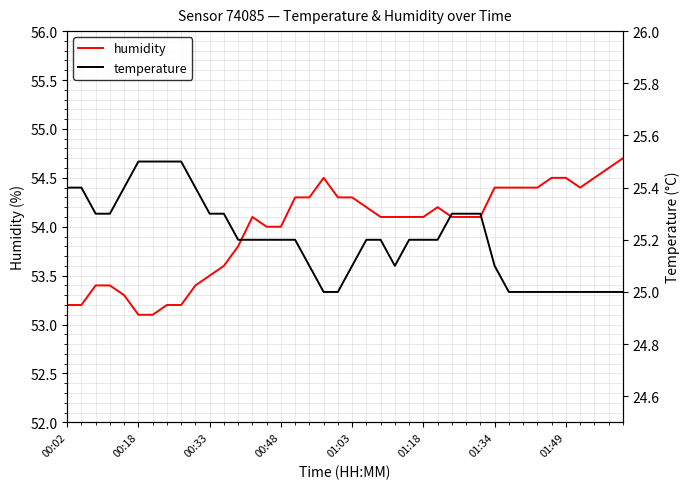

The value of humidity at 19 is 54.3. True or false?

True